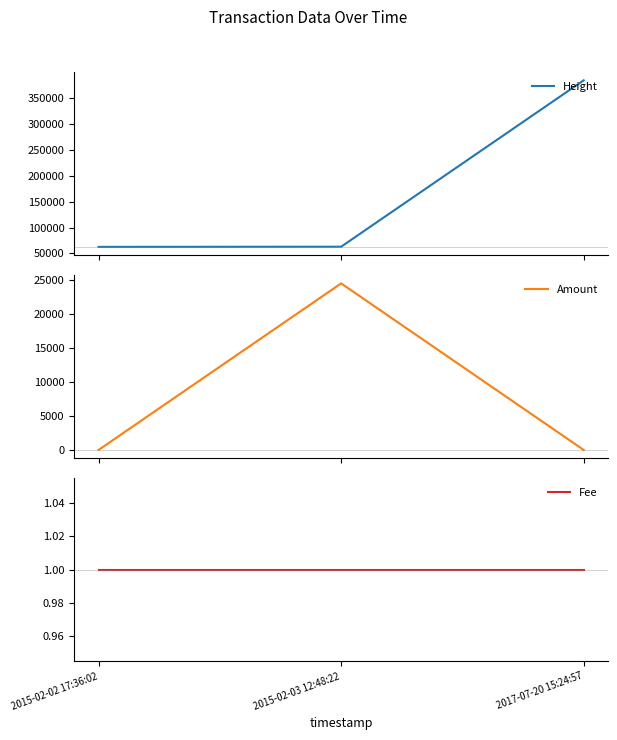

What is the sum of all Amount values?

24490